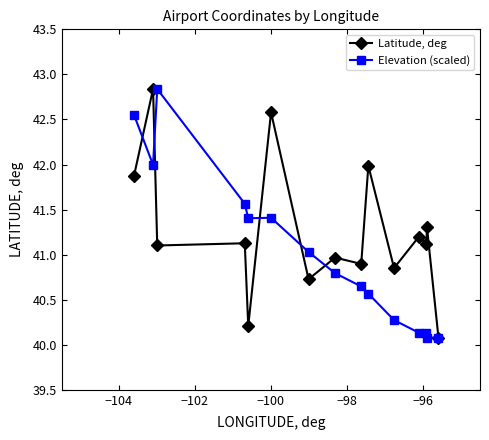

Which series has the largest total across all categories?

Latitude, deg